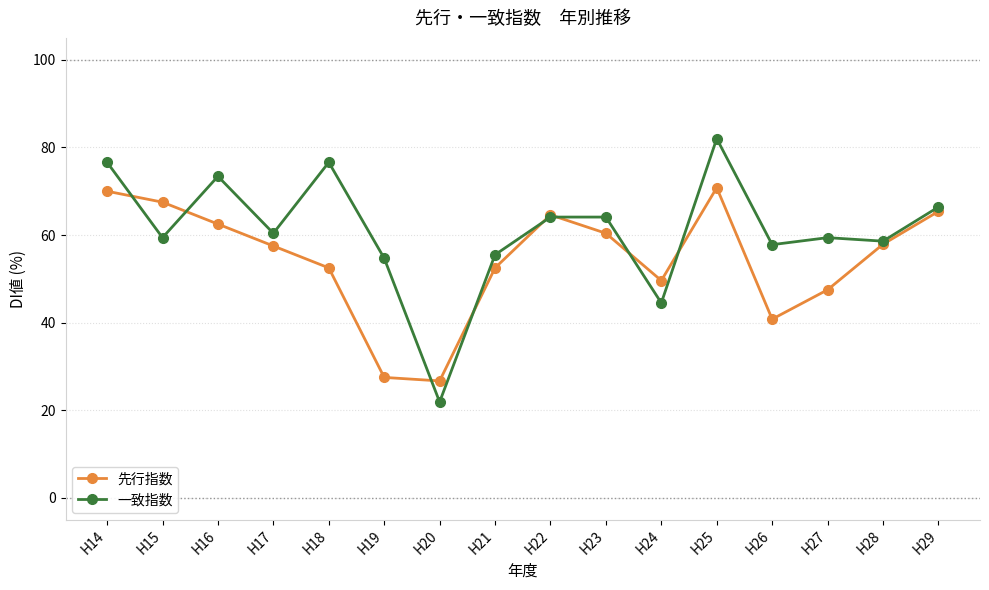

Which category has the lowest value in the 一致指数 series?

H20